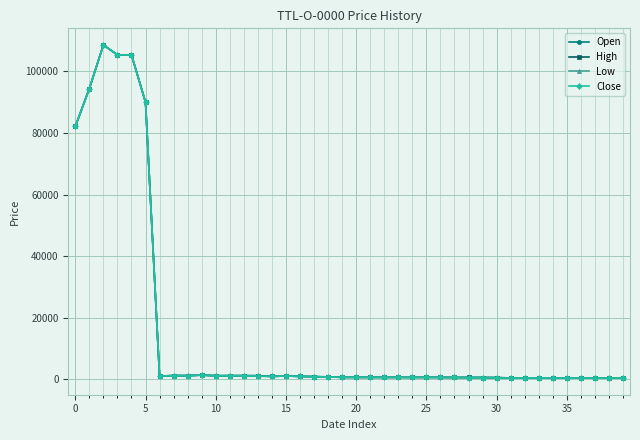

Does the chart display data point markers on the line(s)?

Yes